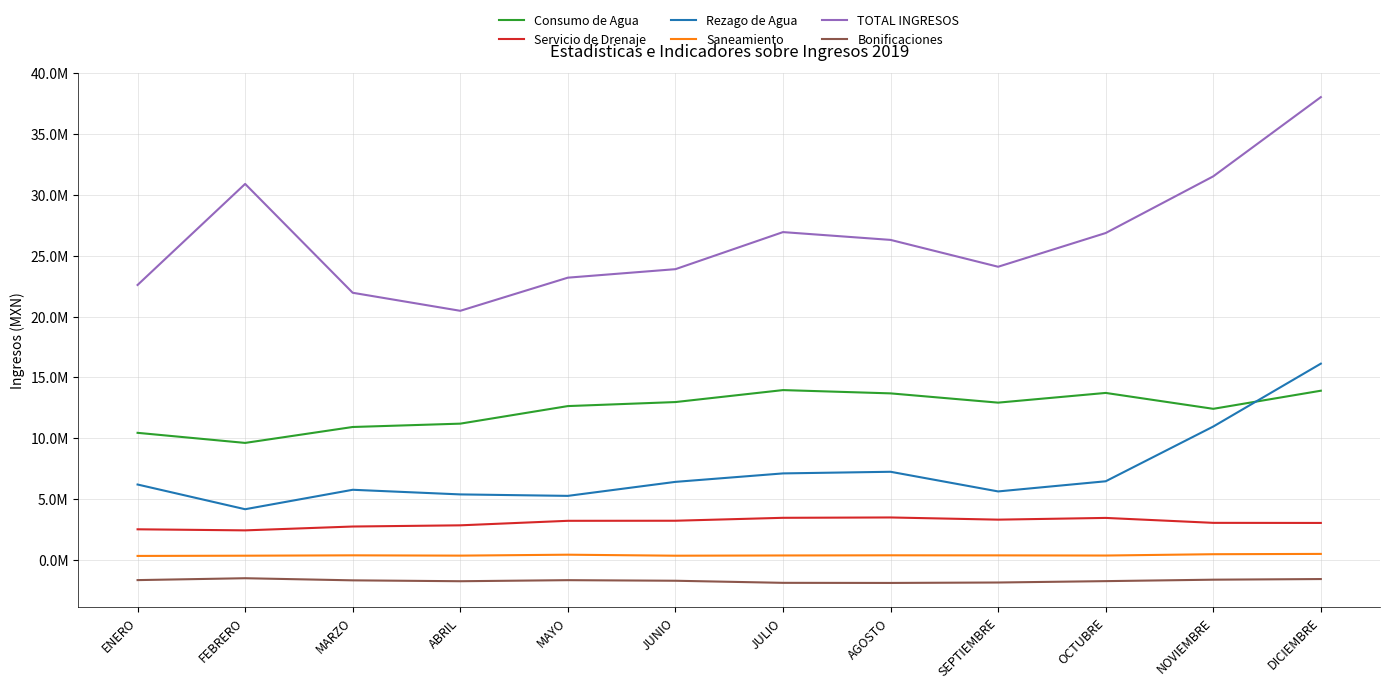

Rank the series by their maximum value, from lowest to highest.

Bonificaciones, Saneamiento, Servicio de Drenaje, Consumo de Agua, Rezago de Agua, TOTAL INGRESOS